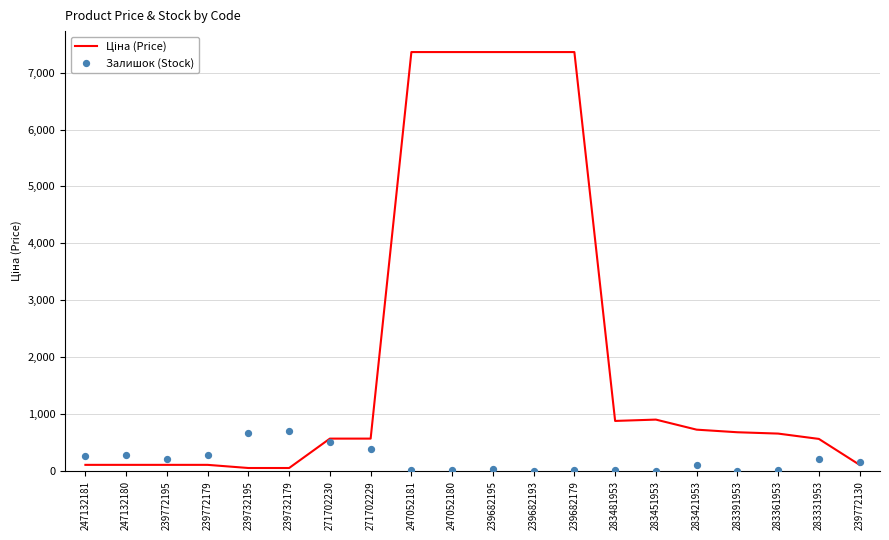

Which series contains the highest Y value?

Ціна (Price)